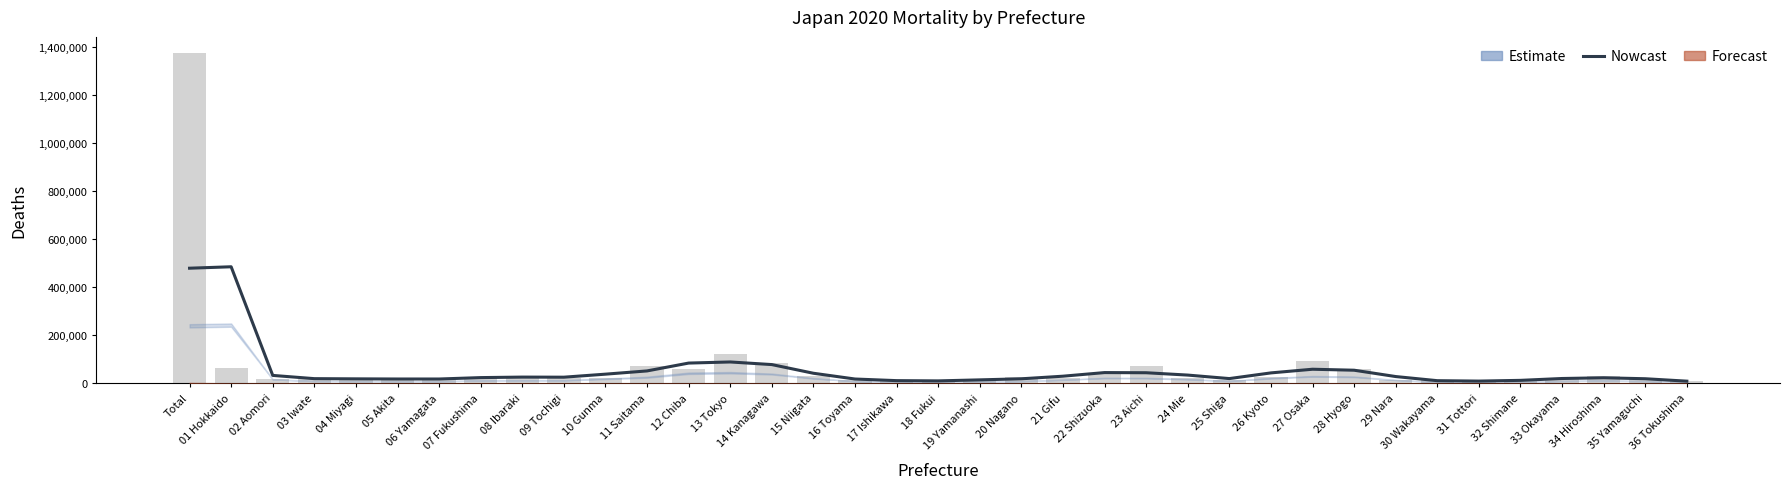

Does the chart contain stacked bars?

No